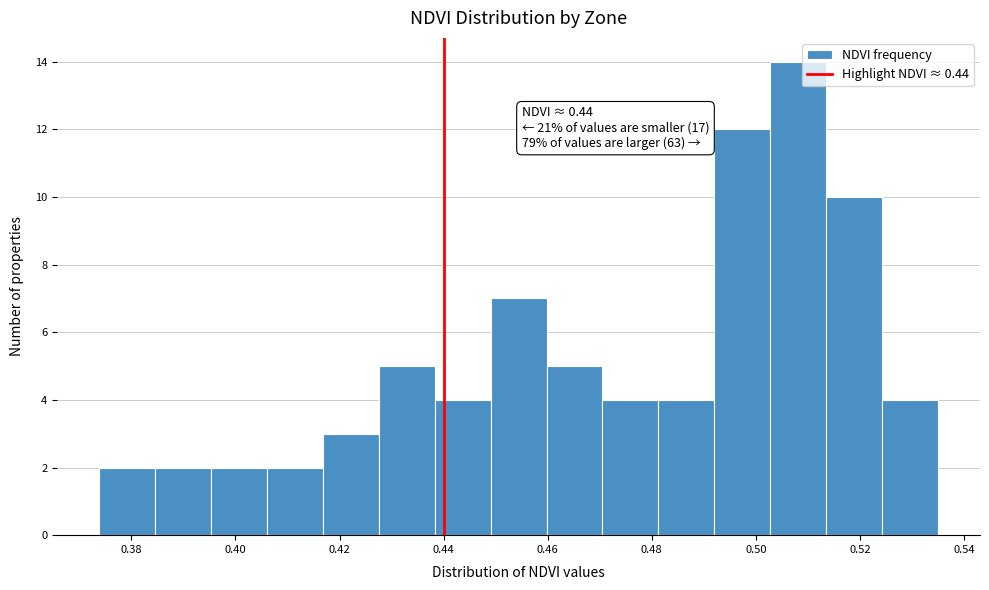

Which range on the x-axis has the tallest bar?

0.502 to 0.514